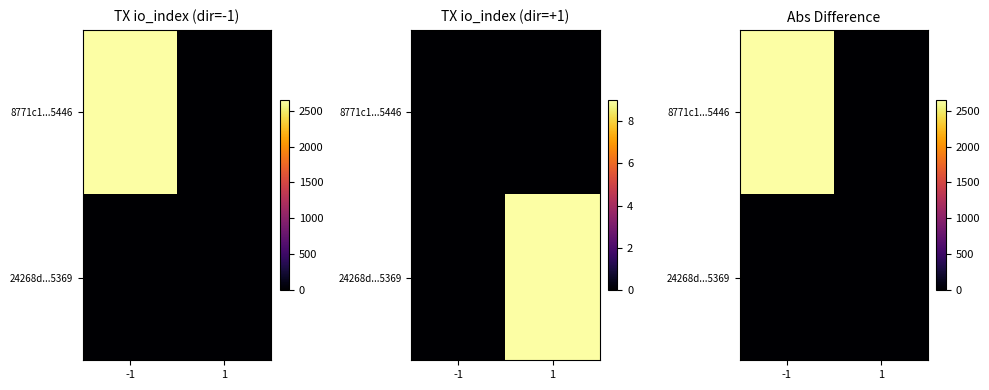

Which has a higher value, -1 or 1?

-1